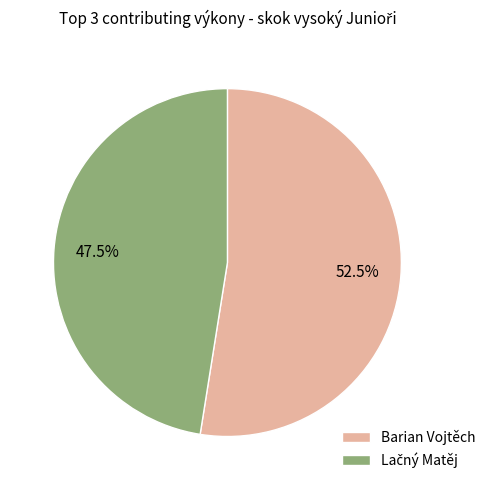

Is there a majority slice in this chart?

Yes